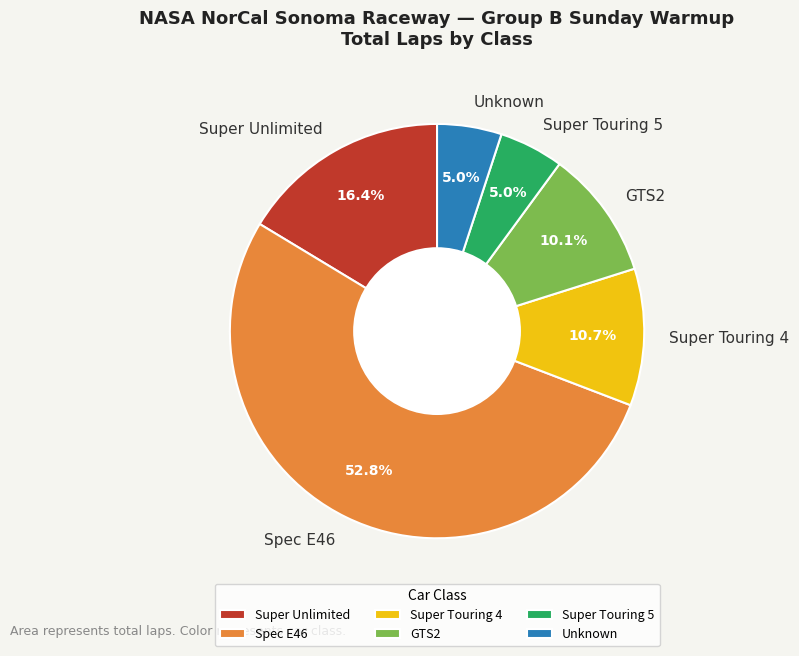

How much of the chart is everything except Super Touring 4?

89.3%